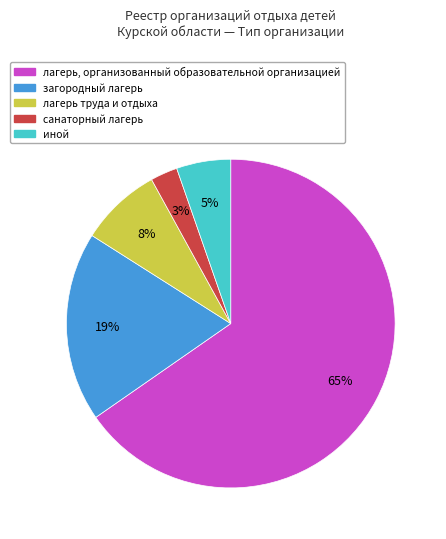

Does any single category account for the majority?

Yes